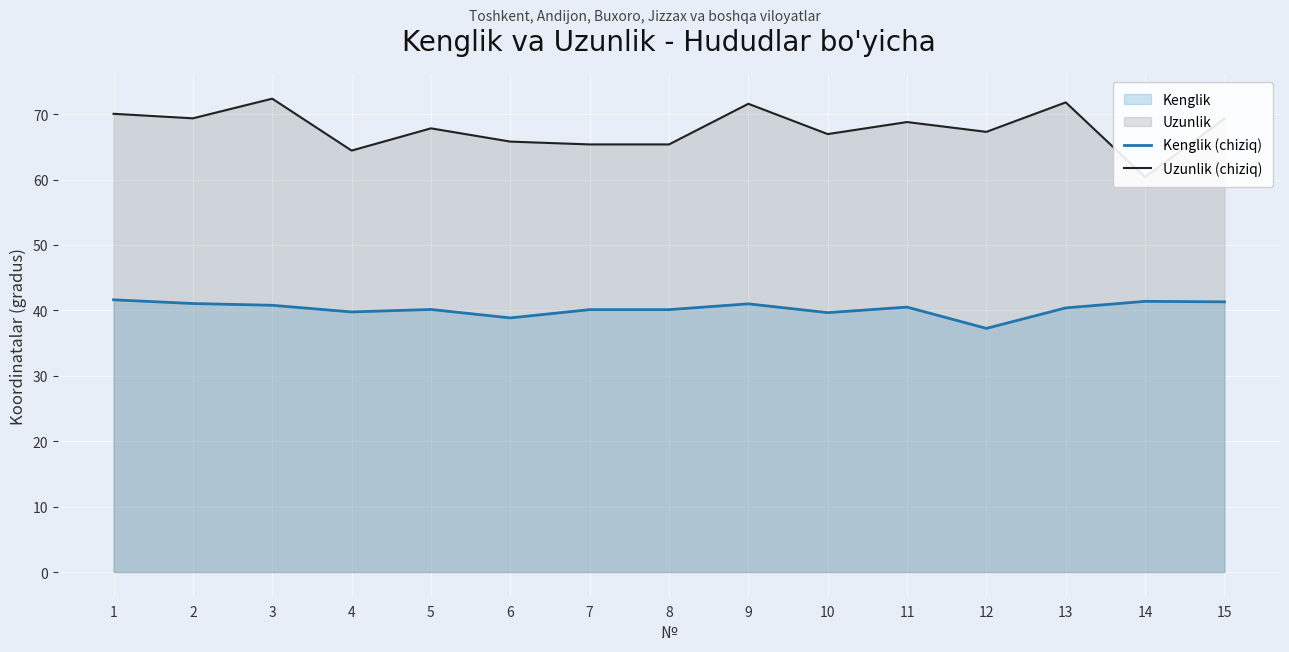

List the labels in order of Kenglik (chiziq) value, largest first.

1, 14, 15, 2, 9, 3, 11, 13, 5, 7, 8, 4, 10, 6, 12